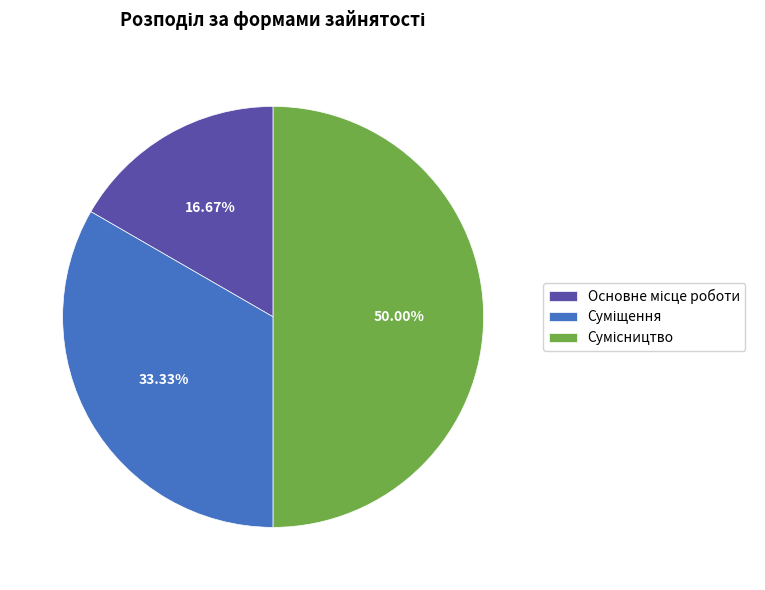

Count the number of slices in the pie.

3